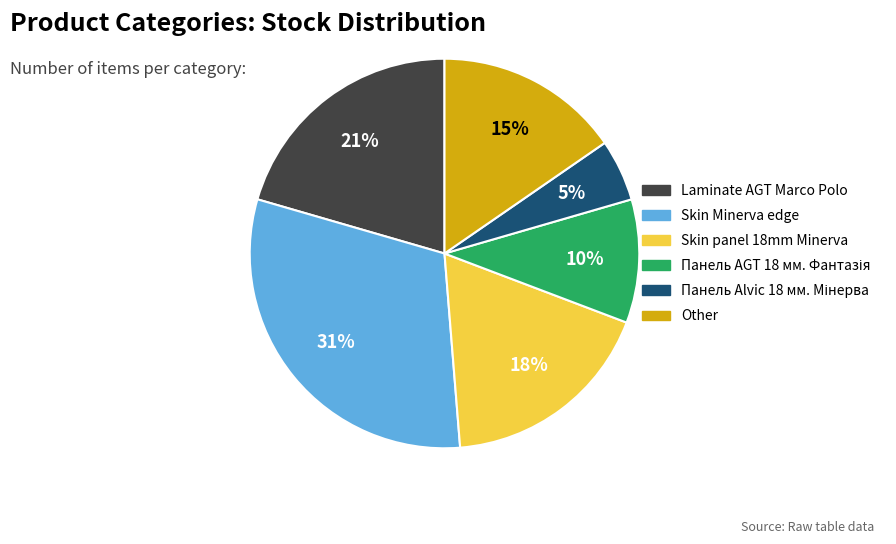

How many slices are in this pie chart?

6